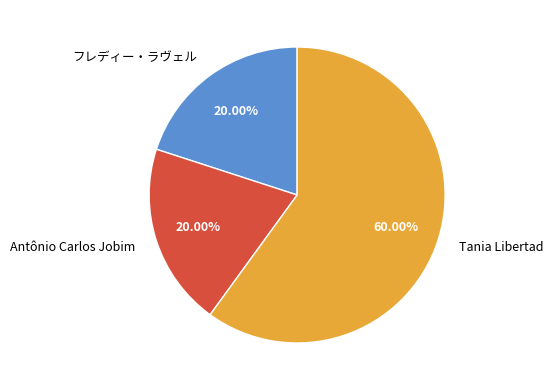

Count the number of slices in the pie.

3